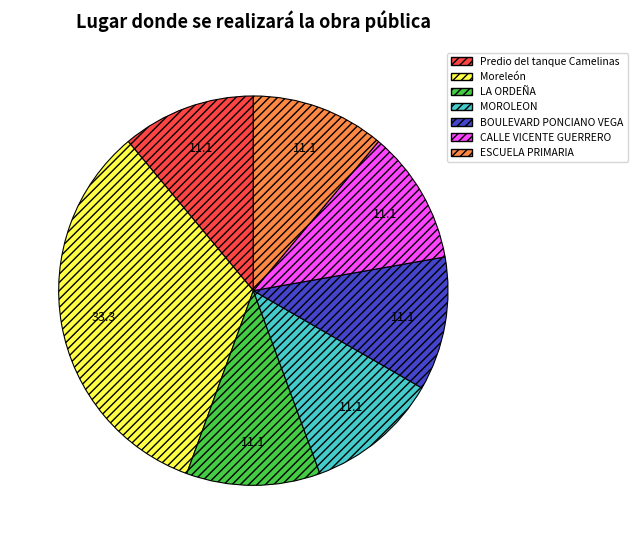

True or false: LA ORDEÑA accounts for 11% of the total.

True